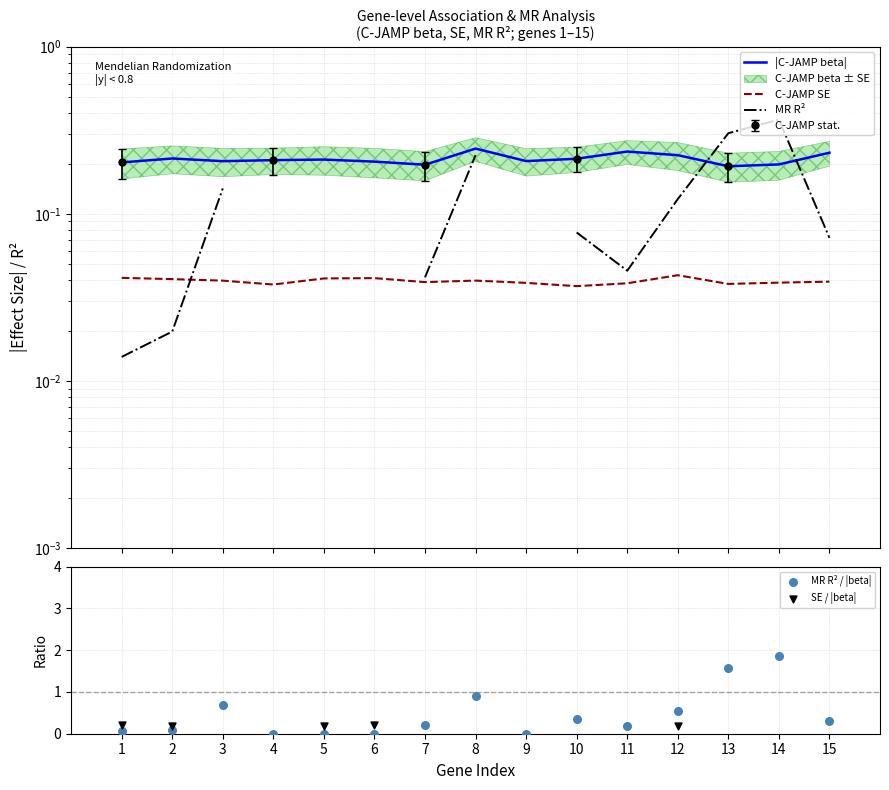

At which category is the sum across all series the highest?

14